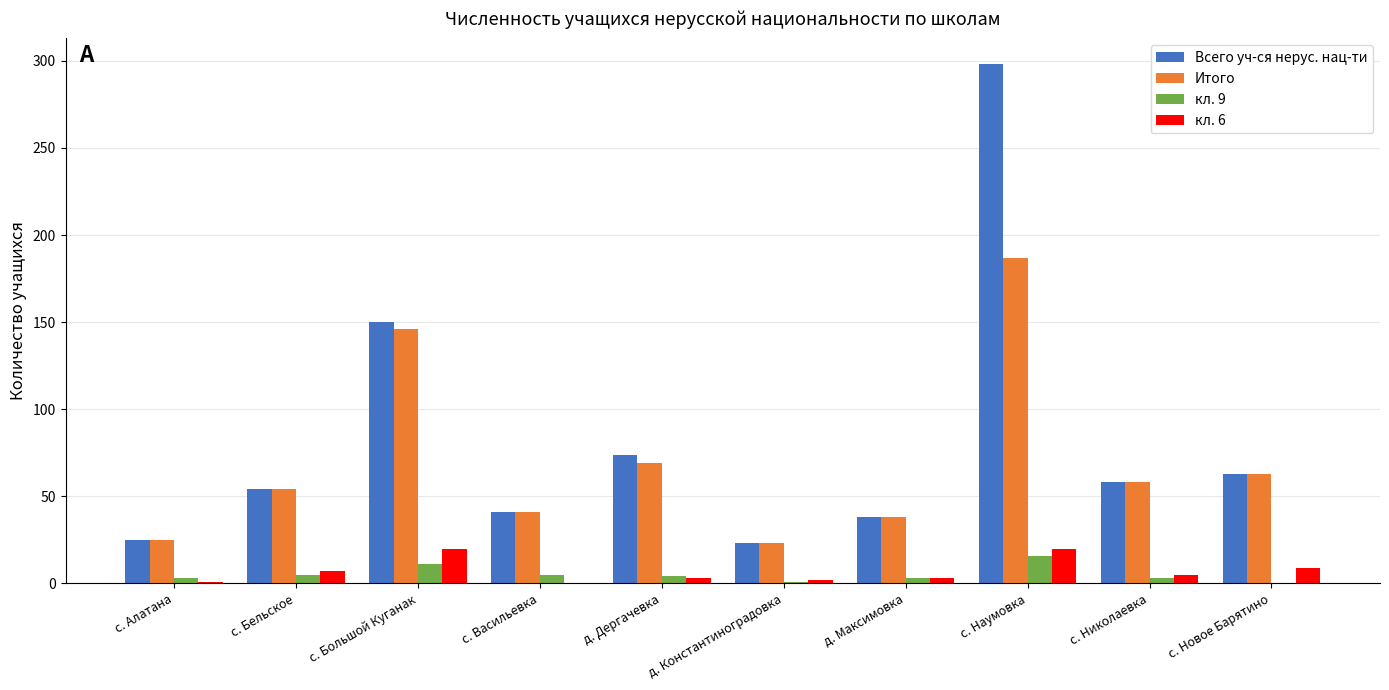

The value of Всего уч-ся нерус. нац-ти at с. Алатана is 15. True or false?

False